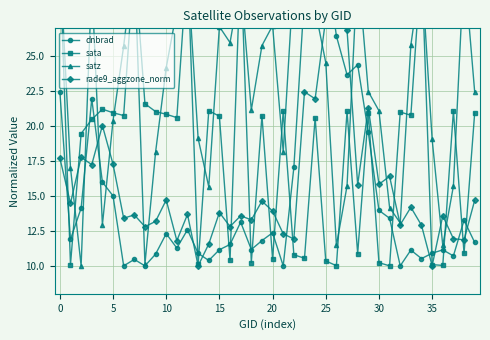

Which category has the lowest value across all series?

35